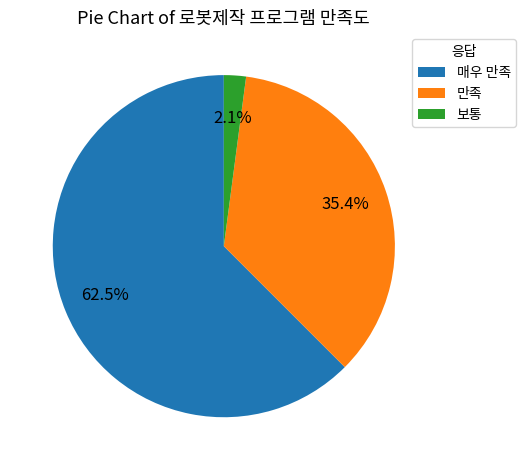

To the nearest percent, what is the difference between the 보통 and 매우 만족 slice percentages?

60%